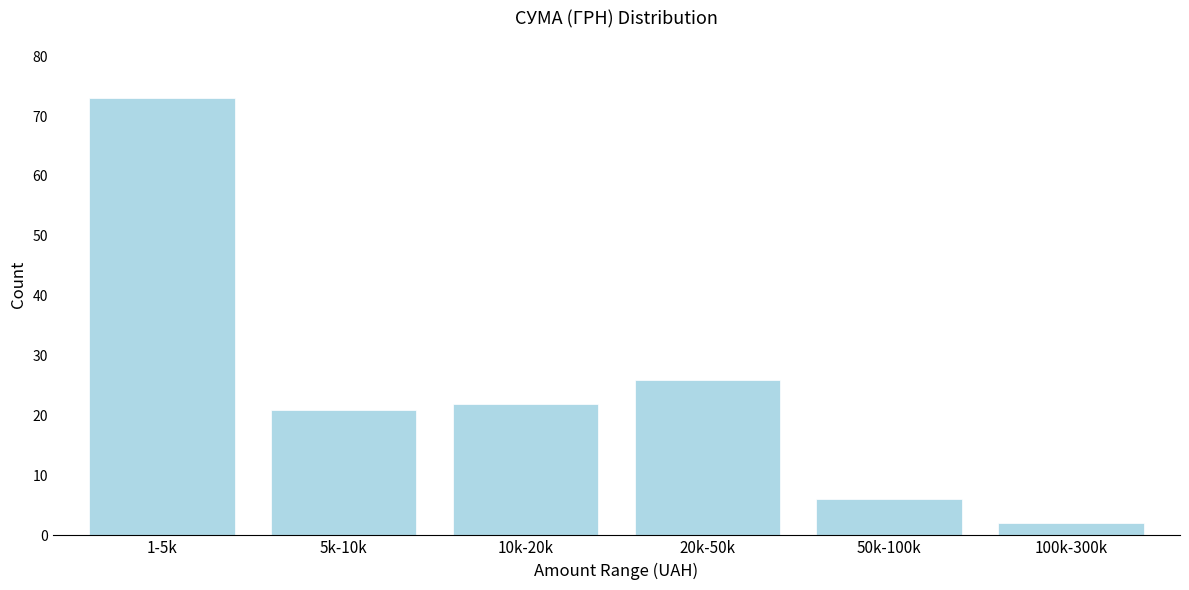

Reading left to right, list all the values displayed in this chart.

1-5k=73	5k-10k=21	10k-20k=22	20k-50k=26	50k-100k=6	100k-300k=2